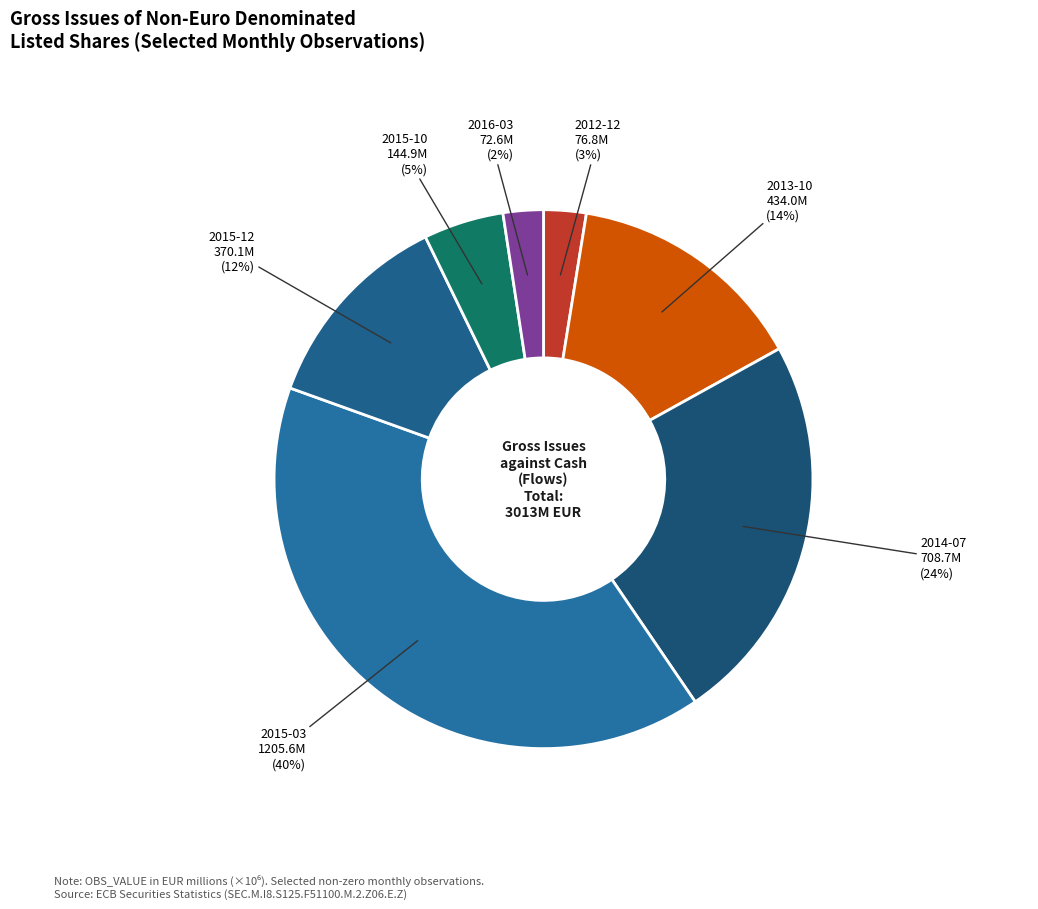

What percentage is the 2013-10 slice, to the nearest percent?

14%